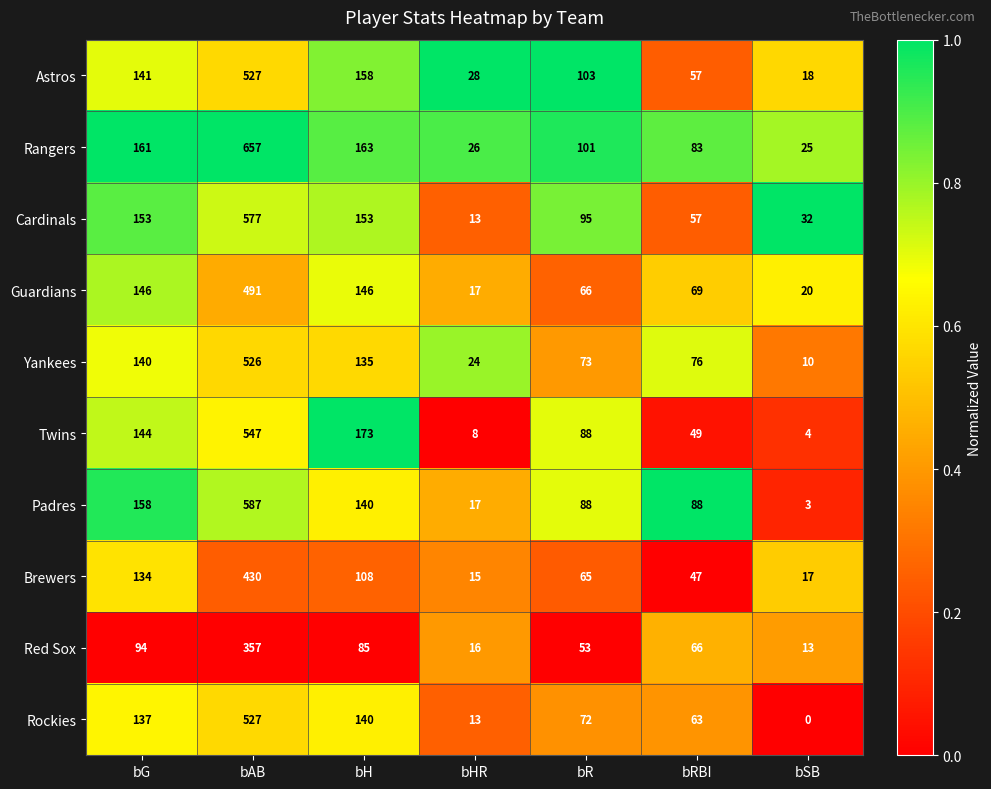

What is the sum of the Astros values at bR and bHR?

131